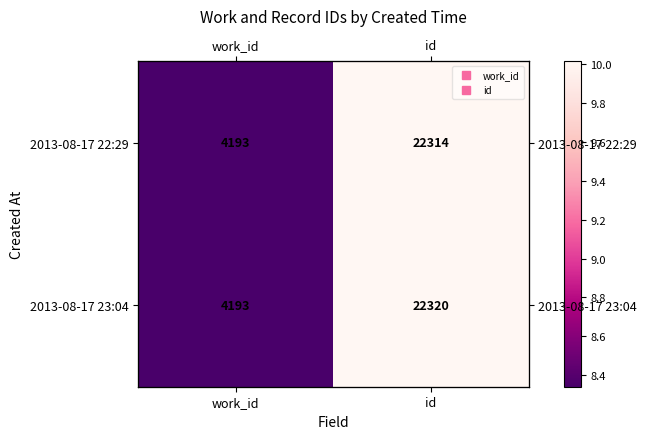

How many values in the 2013-08-17 22:29 series exceed 10?

1